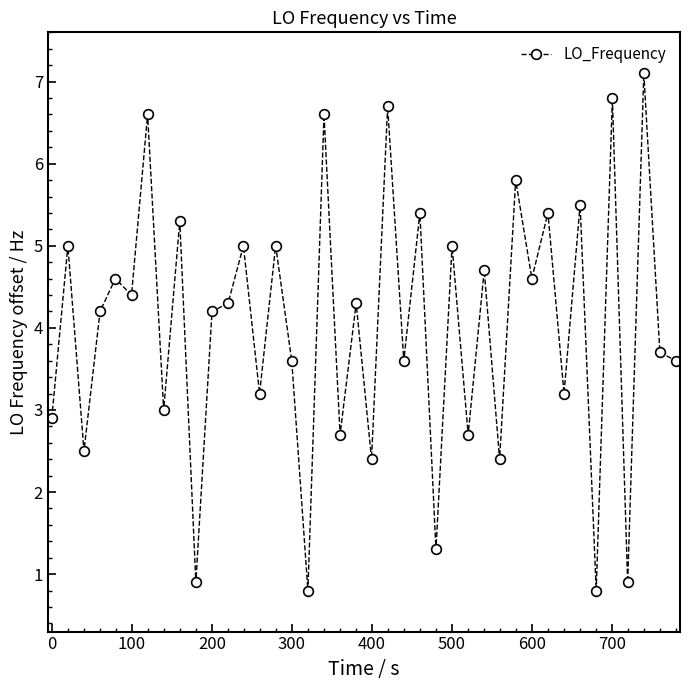

What is the smallest value displayed?

0.8